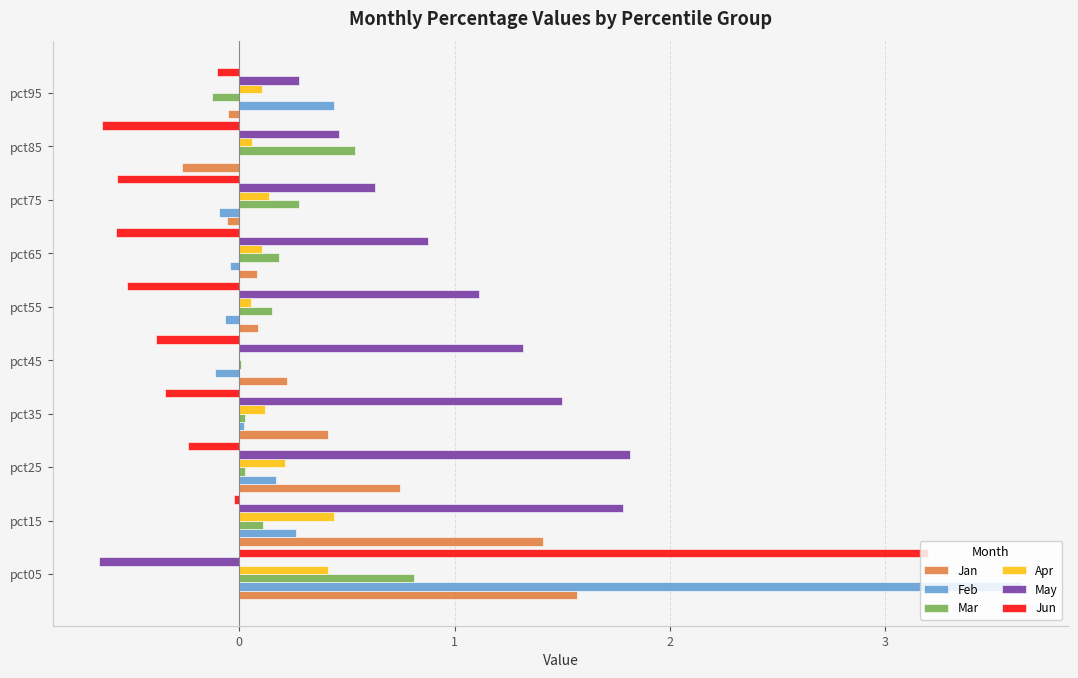

What is the sum of all Feb values?

4.2